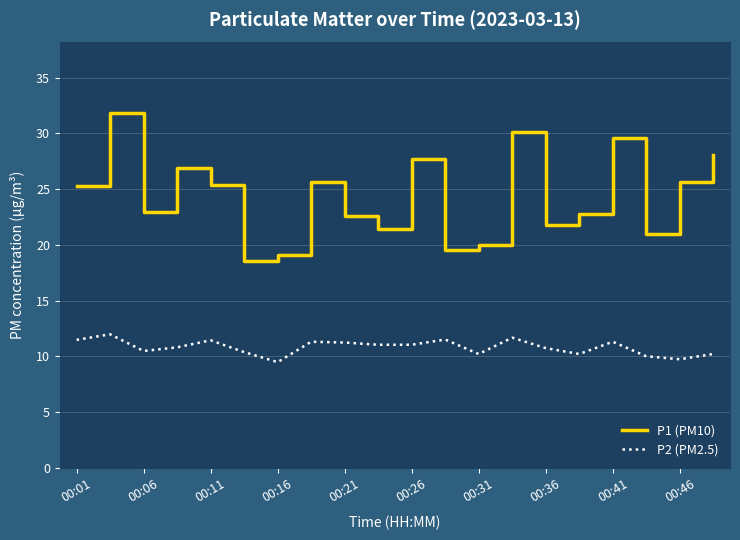

What is the maximum value shown in the chart?

31.8